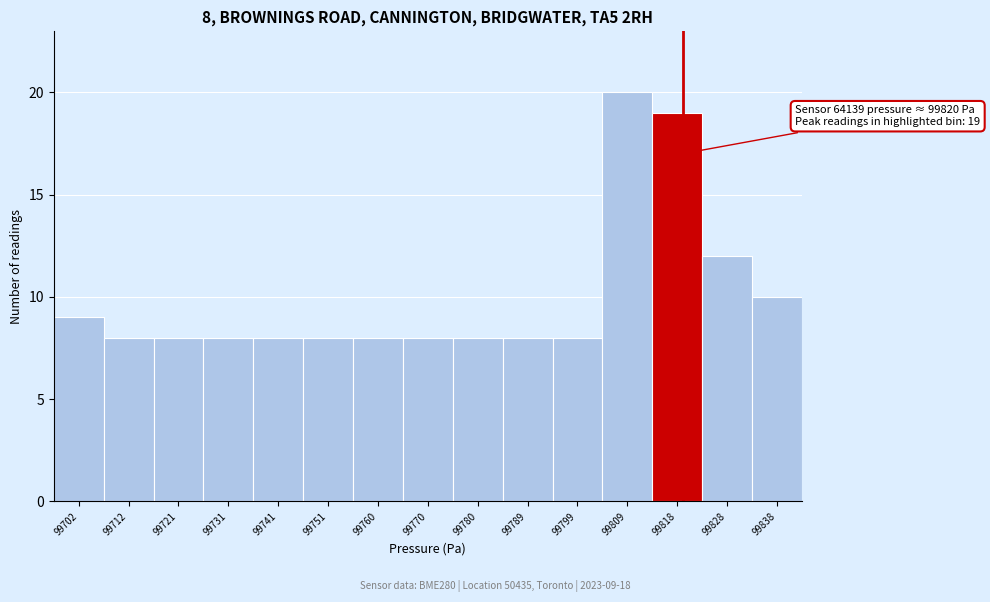

Which range on the x-axis has the tallest bar?

99804 to 99814